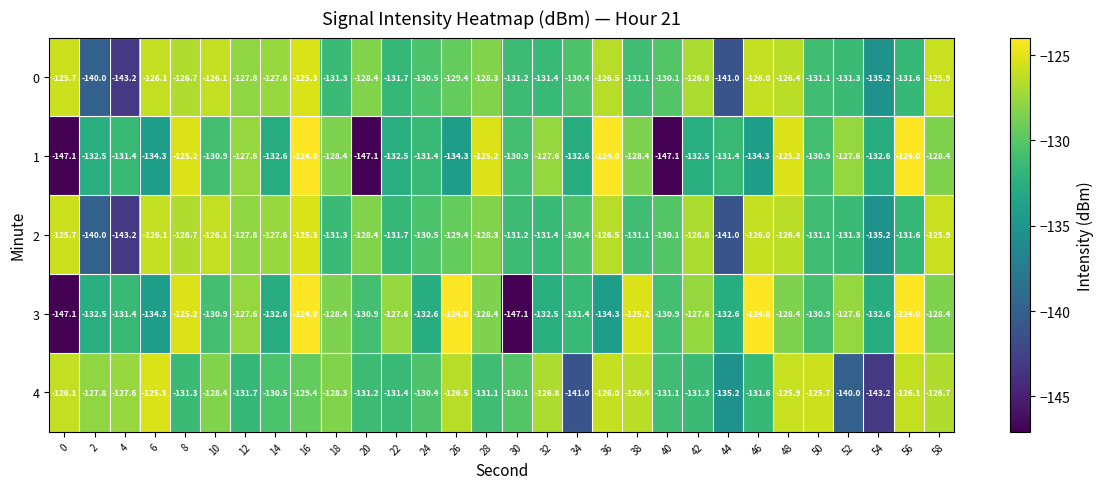

What is the total value across all series at 44?

-681.2